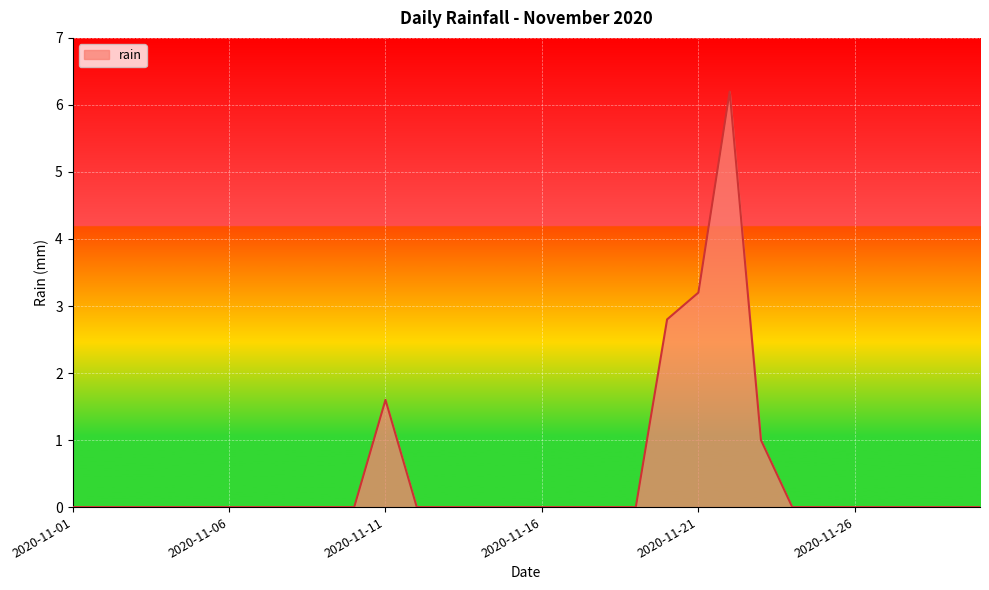

Does the chart display data point markers on the line(s)?

No